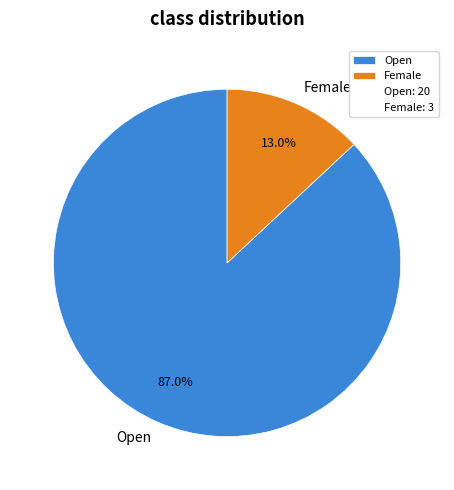

What percentage is the Female slice, to the nearest percent?

13%